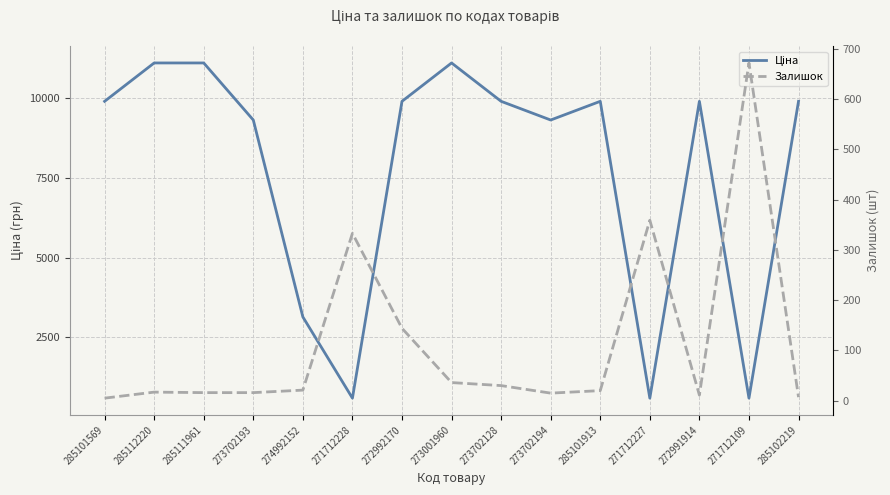

Which has a higher value, 285101569 or 271712228?

285101569